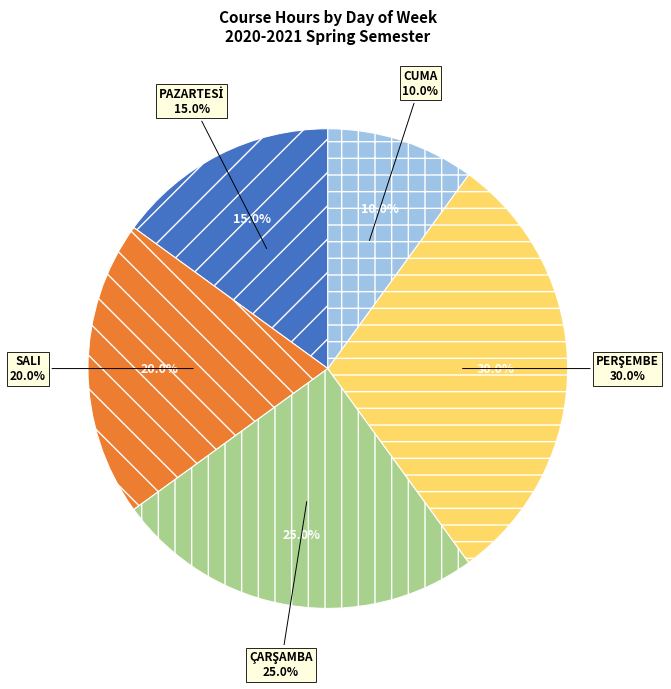

Rank the categories by value from lowest to highest.

CUMA, PAZARTESİ, SALI, ÇARŞAMBA, PERŞEMBE